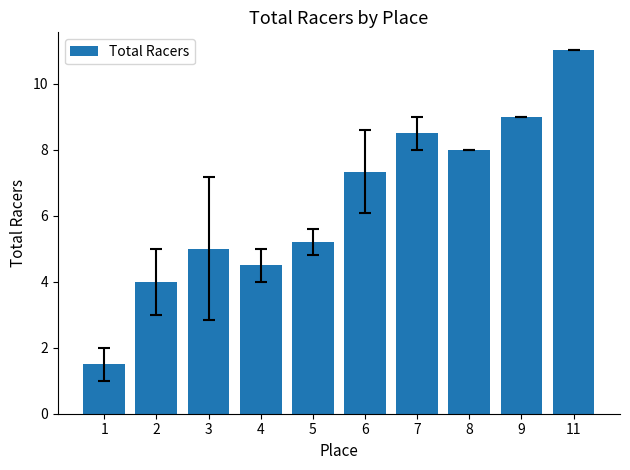

What is the value of the 10th bar from the left?

11.0